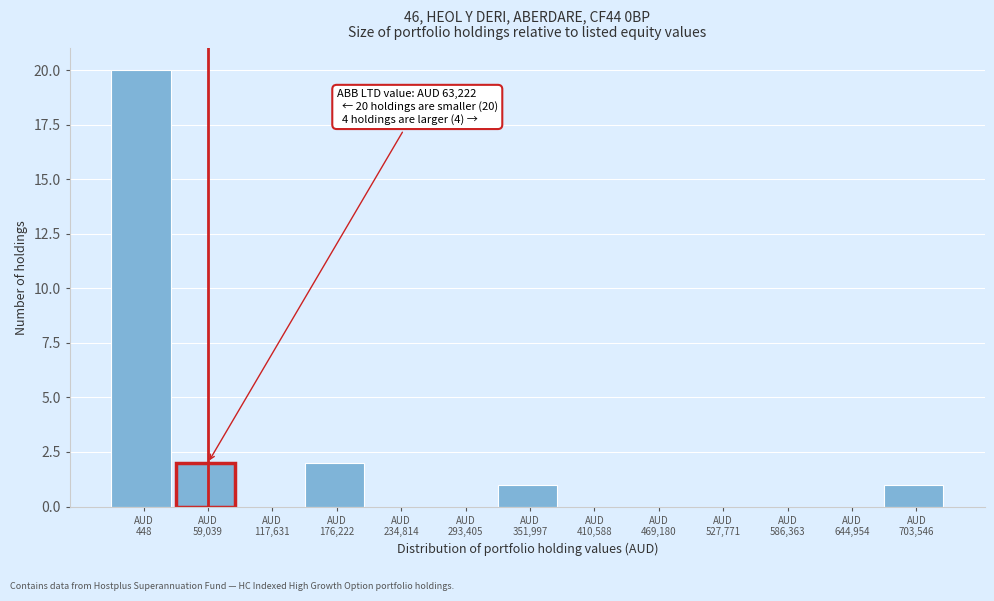

What is the sum of all values?

26